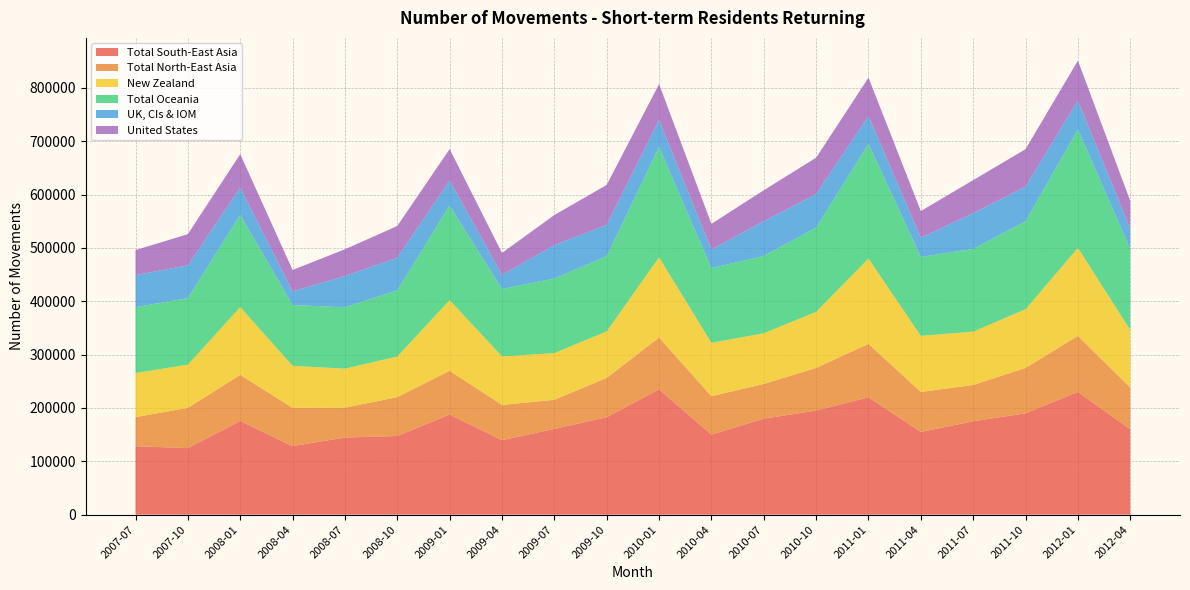

Reading right to left, what are all the values shown in this chart?

Total South-East Asia: 2012-04=160000	2012-01=230000	2011-10=190000	2011-07=175000	2011-04=155000	2011-01=220000	2010-10=195000	2010-07=180000	2010-04=150000	2010-01=234750	2009-10=182650	2009-07=160720	2009-04=139610	2009-01=187590	2008-10=147390	2008-07=144550	2008-04=128430	2008-01=175460	2007-10=124700	2007-07=128300
Total North-East Asia: 2012-04=78000	2012-01=105000	2011-10=85000	2011-07=68000	2011-04=75000	2011-01=100000	2010-10=80000	2010-07=65000	2010-04=72000	2010-01=97210	2009-10=73730	2009-07=54600	2009-04=66030	2009-01=82110	2008-10=72890	2008-07=55920	2008-04=71770	2008-01=86570	2007-10=75410	2007-07=54450
New Zealand: 2012-04=108000	2012-01=165000	2011-10=110000	2011-07=100000	2011-04=105000	2011-01=160000	2010-10=105000	2010-07=95000	2010-04=100000	2010-01=150300	2009-10=87100	2009-07=87410	2009-04=90910	2009-01=132300	2008-10=76080	2008-07=73170	2008-04=78680	2008-01=126920	2007-10=80970	2007-07=82590
Total Oceania: 2012-04=152000	2012-01=222000	2011-10=165000	2011-07=155000	2011-04=148000	2011-01=215000	2010-10=158000	2010-07=145000	2010-04=140000	2010-01=206680	2009-10=141020	2009-07=139930	2009-04=126470	2009-01=177320	2008-10=124050	2008-07=115080	2008-04=113910	2008-01=172980	2007-10=124720	2007-07=123470
UK, CIs & IOM: 2012-04=38000	2012-01=54000	2011-10=65000	2011-07=67000	2011-04=36000	2011-01=52000	2010-10=63000	2010-07=65000	2010-04=35000	2010-01=50690	2009-10=58700	2009-07=62430	2009-04=26450	2009-01=46970	2008-10=61030	2008-07=58560	2008-04=25590	2008-01=51060	2007-10=61520	2007-07=60130
United States: 2012-04=52000	2012-01=75000	2011-10=70000	2011-07=62000	2011-04=50000	2011-01=72000	2010-10=68000	2010-07=58000	2010-04=48000	2010-01=67410	2009-10=74820	2009-07=56480	2009-04=41020	2009-01=58920	2008-10=59630	2008-07=50110	2008-04=40220	2008-01=62720	2007-10=58420	2007-07=46880